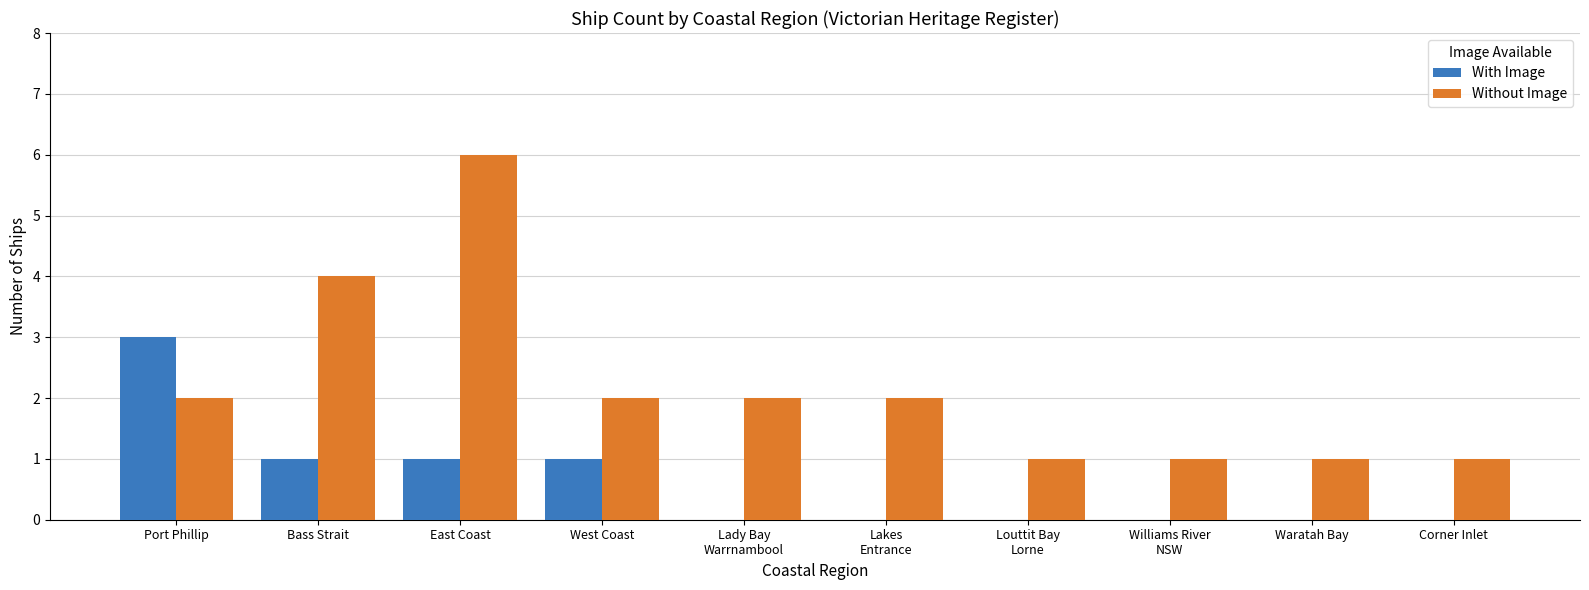

What is the sum of all Without Image values?

22